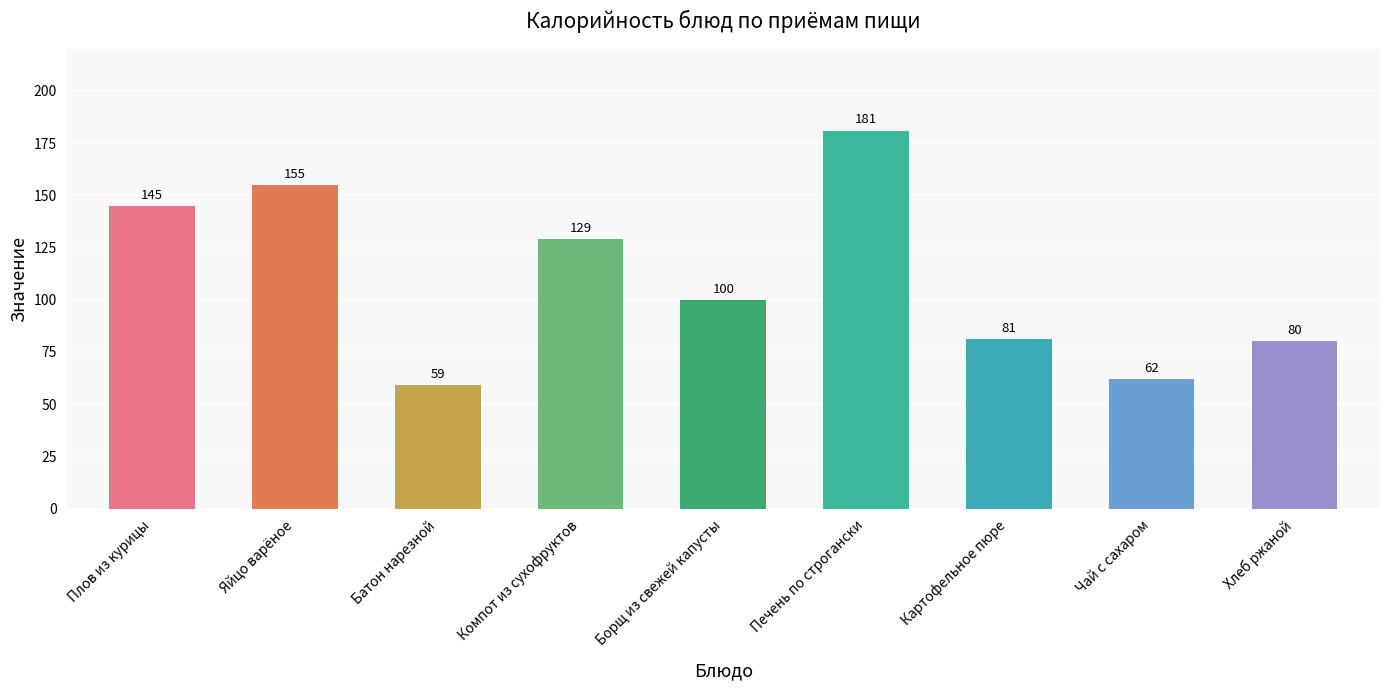

List the labels in order of value, largest first.

Печень по строгански, Яйцо варёное, Плов из курицы, Компот из сухофруктов, Борщ из свежей капусты, Картофельное пюре, Хлеб ржаной, Чай с сахаром, Батон нарезной